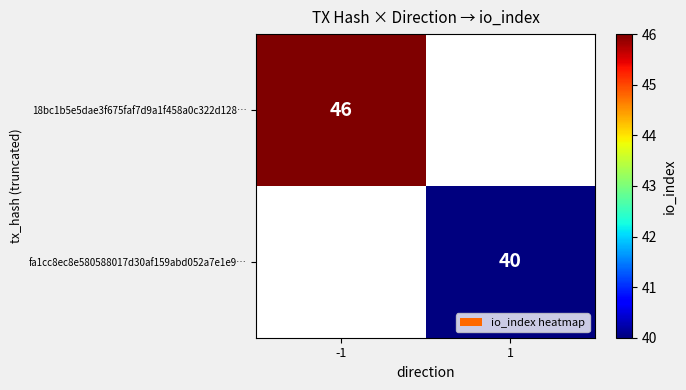

Is it true that fa1cc8ec8e580588017d30af159abd052a7e1e9… equals 53 at 1?

False